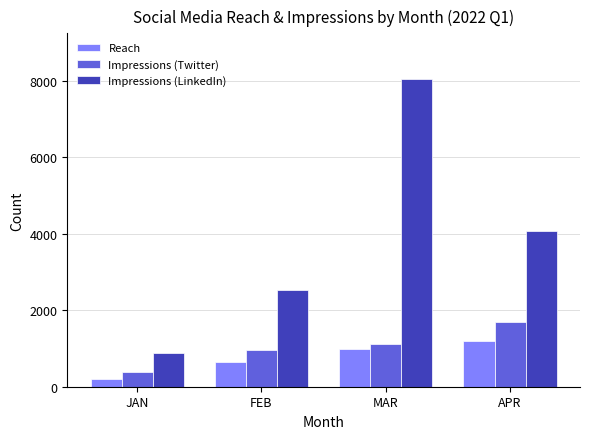

Rank the series by their maximum value, from lowest to highest.

Reach, Impressions (Twitter), Impressions (LinkedIn)